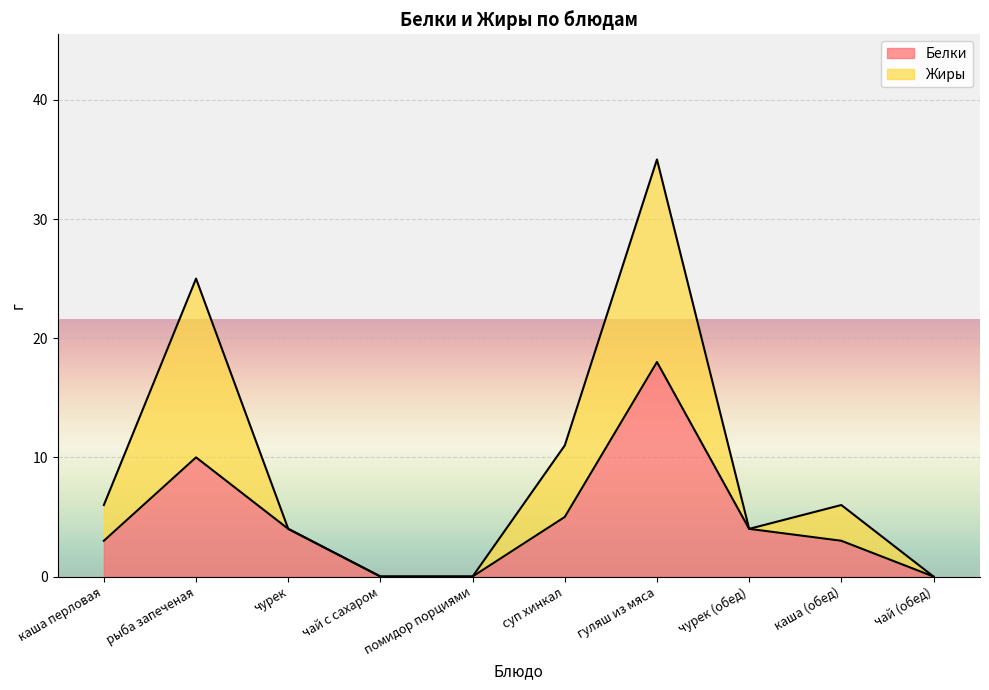

Between суп хинкал and каша (обед), which series saw the biggest shift?

Жиры